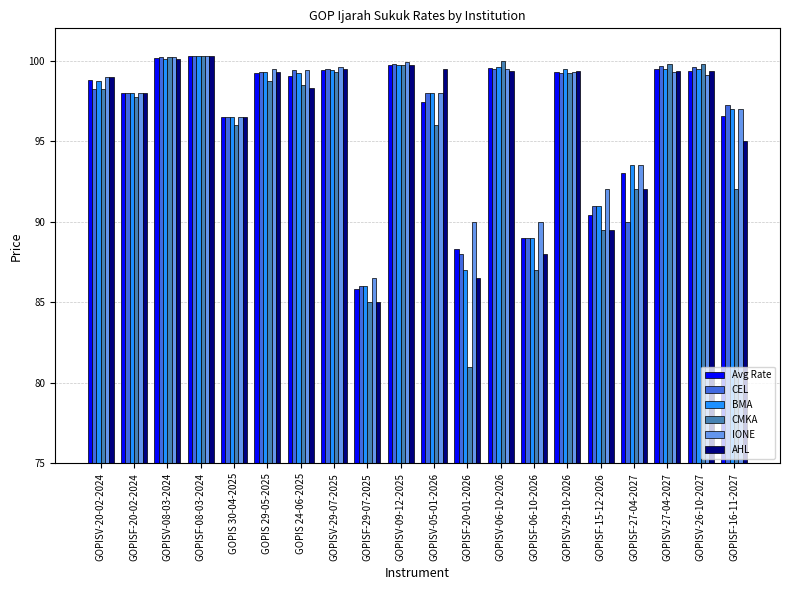

Which category has the lowest value across all series?

GOPISF-20-01-2026